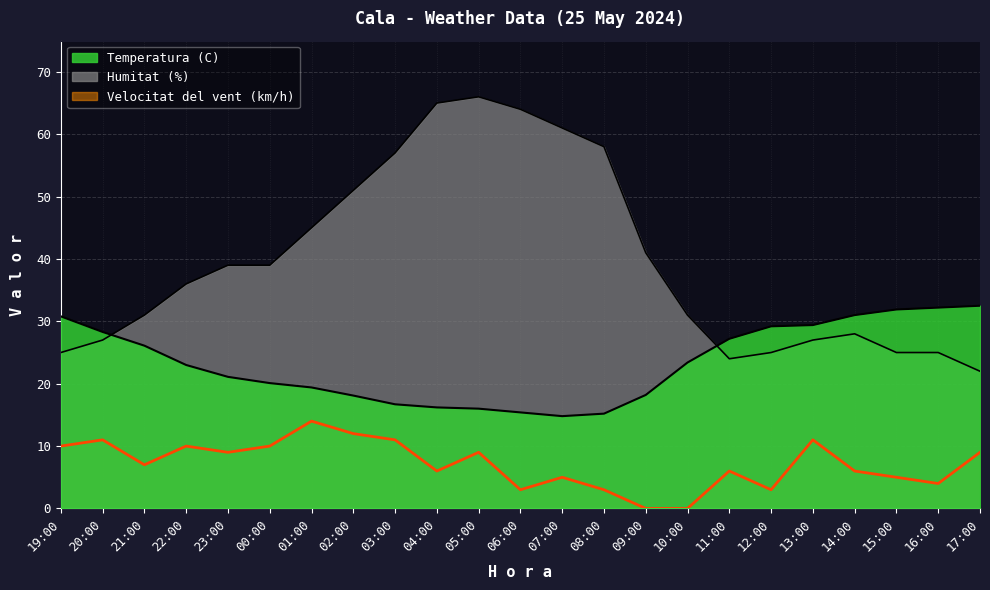

True or false: Temperatura (C) has more than 0 points higher than both neighbors.

False